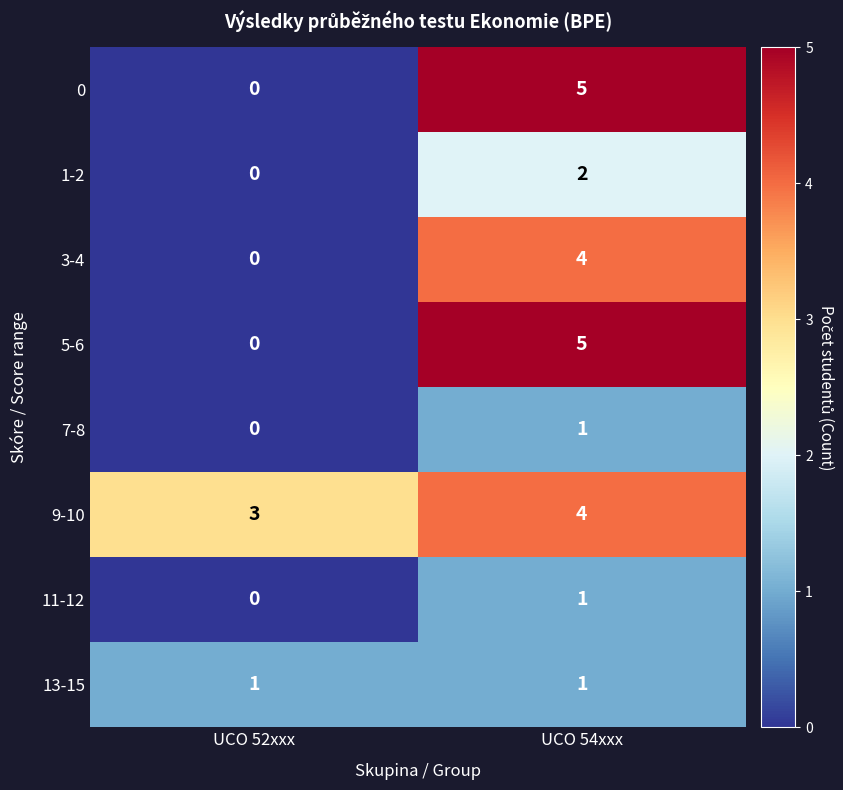

Which category has the highest value across all series?

UCO 54xxx